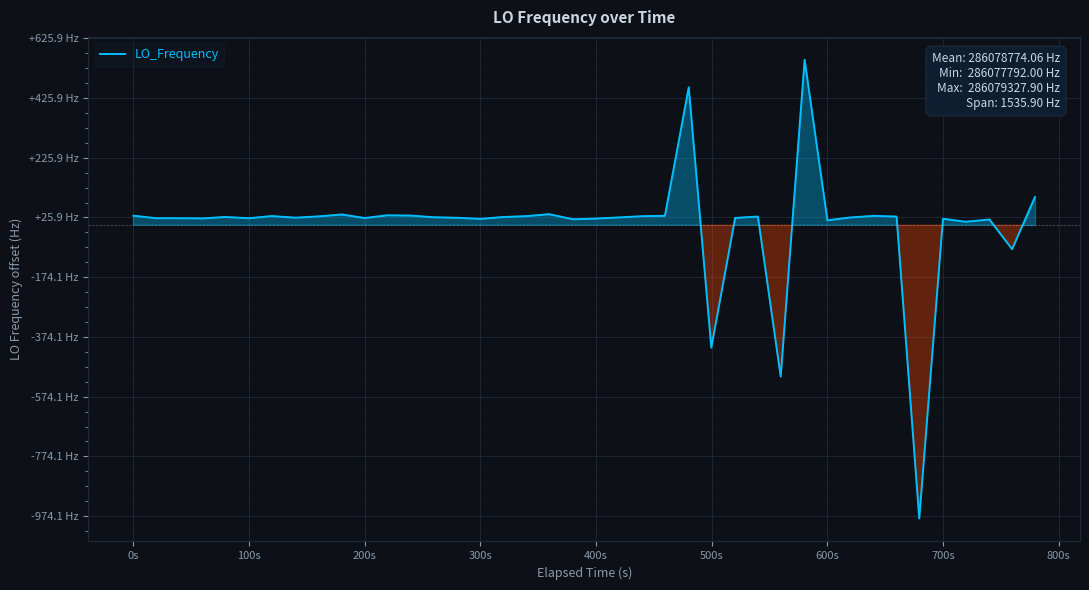

How many interior local peaks (higher than both neighbors) does the data have?

11